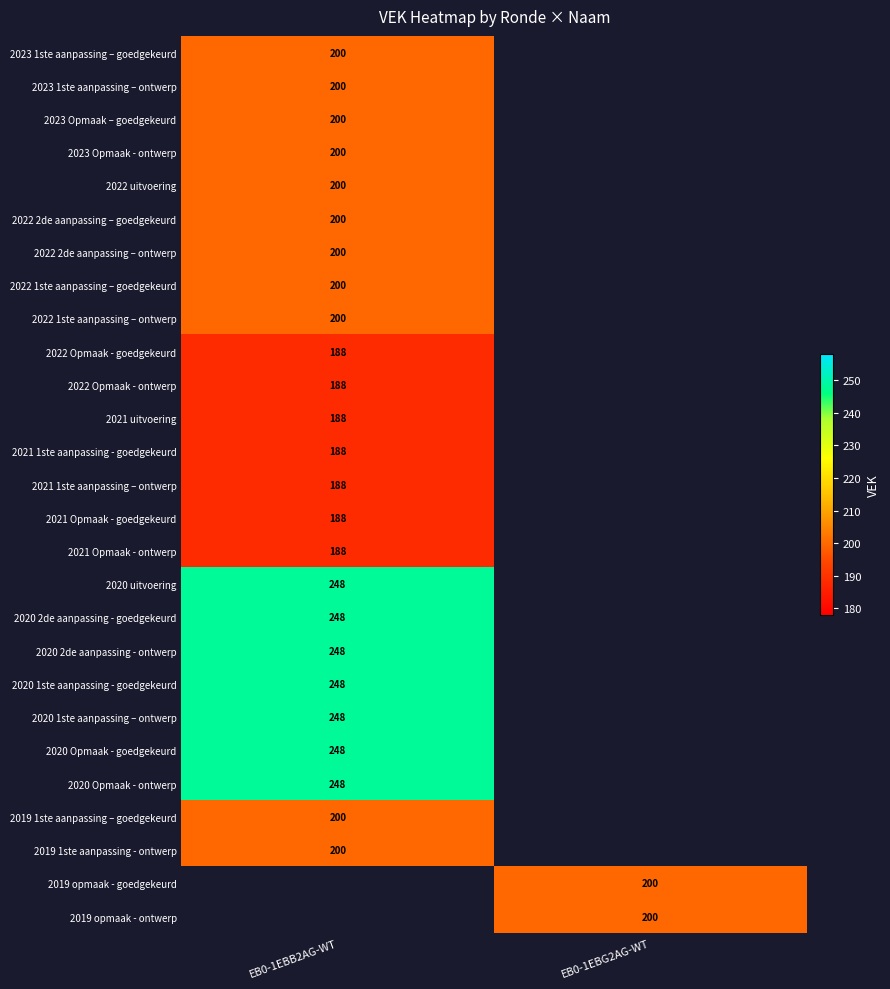

What is the smallest value displayed?

188.0